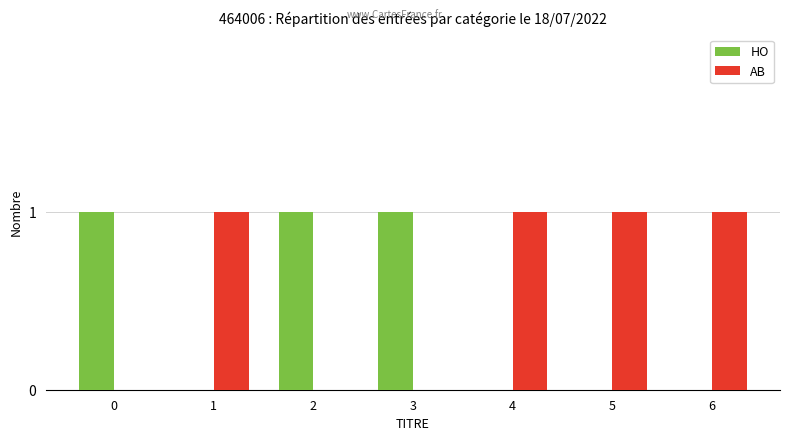

The value of AB at 6 is 1. True or false?

True